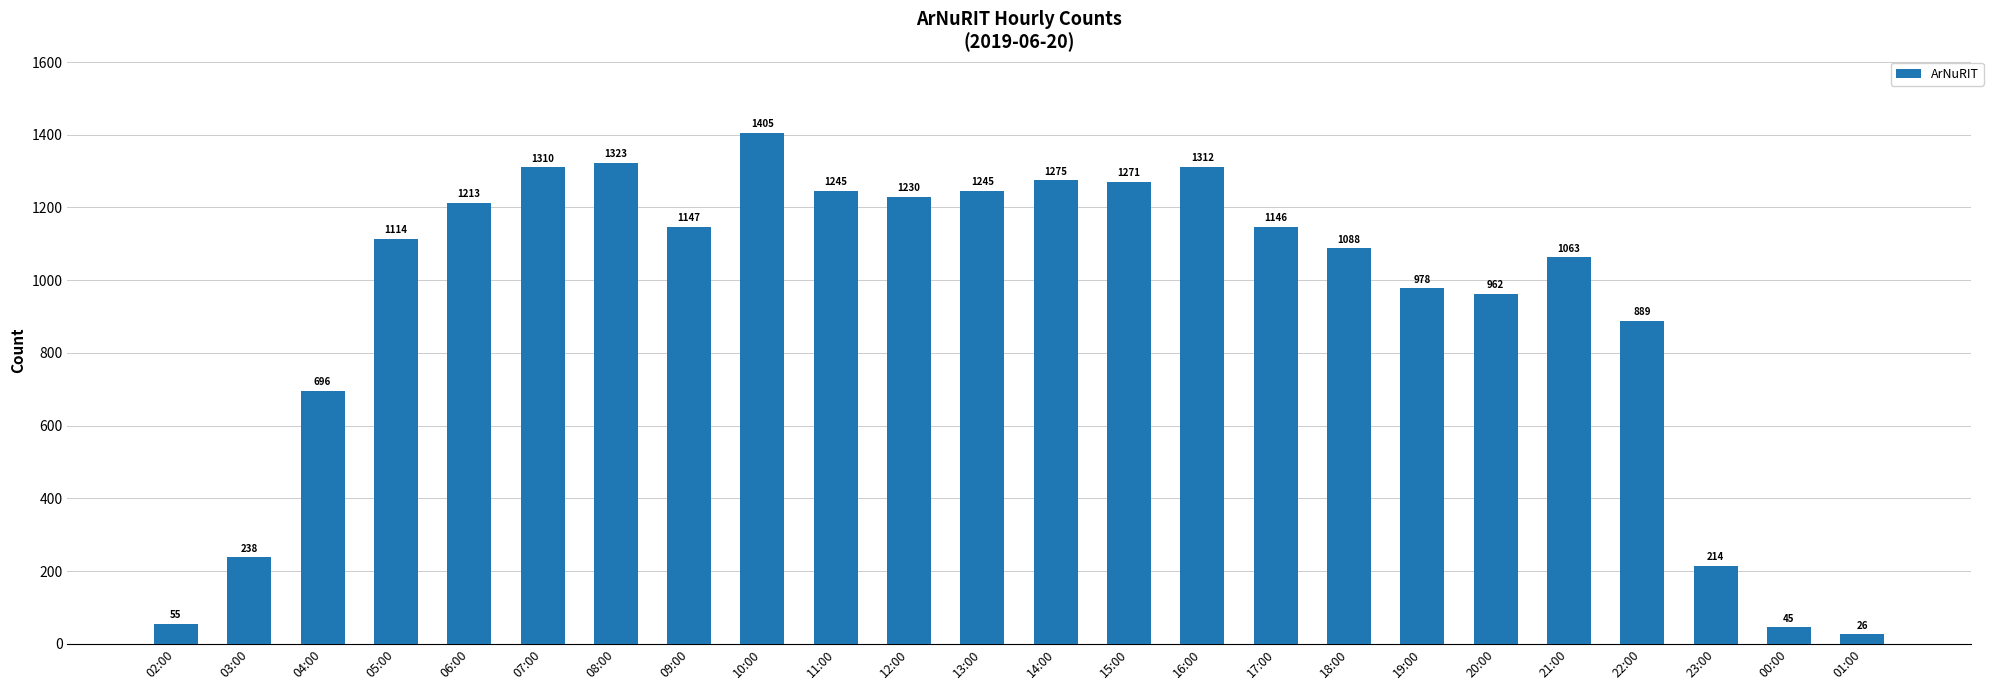

Reading left to right, what are all the values shown in this chart?

02:00=55	03:00=238	04:00=696	05:00=1114	06:00=1213	07:00=1310	08:00=1323	09:00=1147	10:00=1405	11:00=1245	12:00=1230	13:00=1245	14:00=1275	15:00=1271	16:00=1312	17:00=1146	18:00=1088	19:00=978	20:00=962	21:00=1063	22:00=889	23:00=214	00:00=45	01:00=26